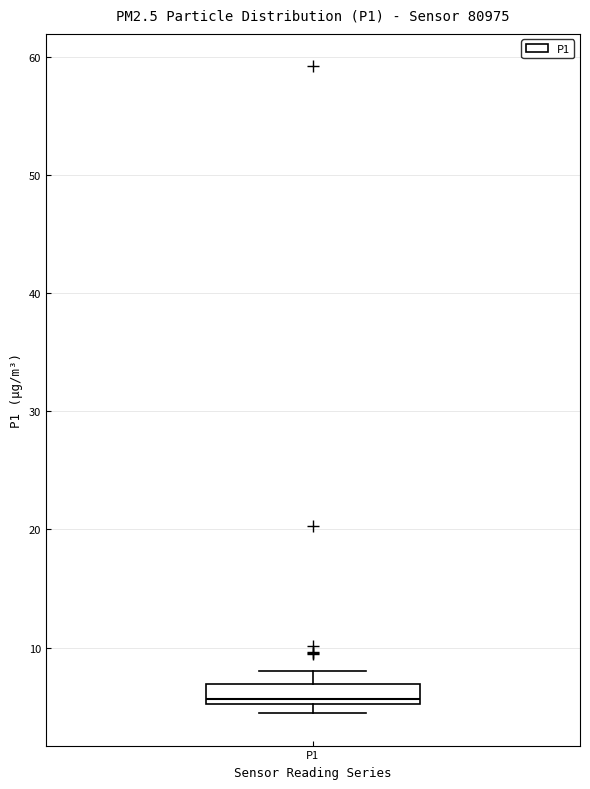

Transcribe this box plot: give where the median line is, the range the box spans, and where the two whiskers end, as read against the y-axis. The values are not printed on the chart, so give them approximately, as read against the axis.

median 6, box 5 to 7, whiskers 4 to 8